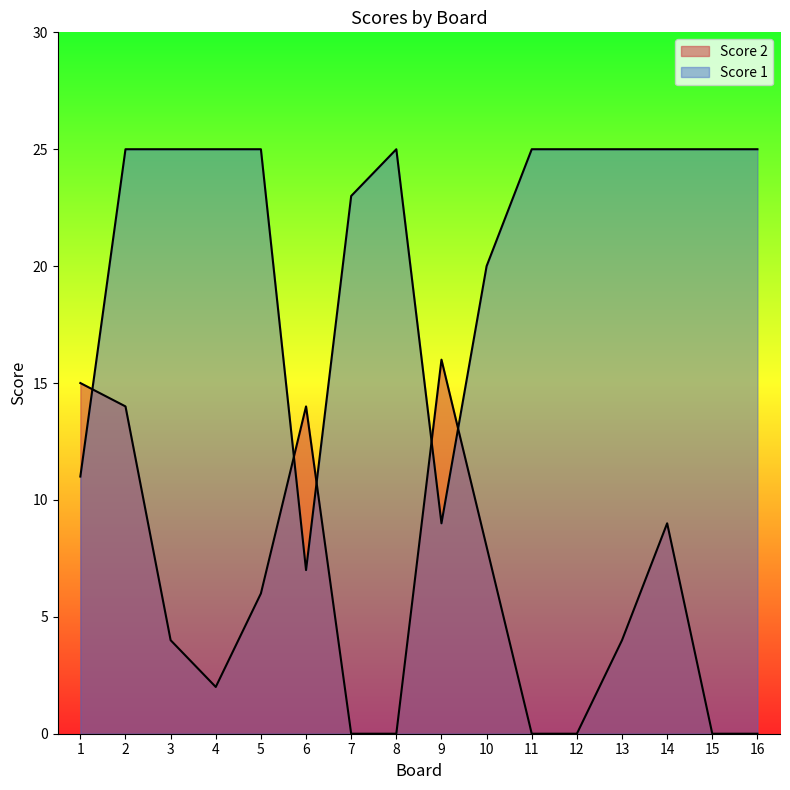

List the series in order of their overall mean, highest first.

Score 1, Score 2